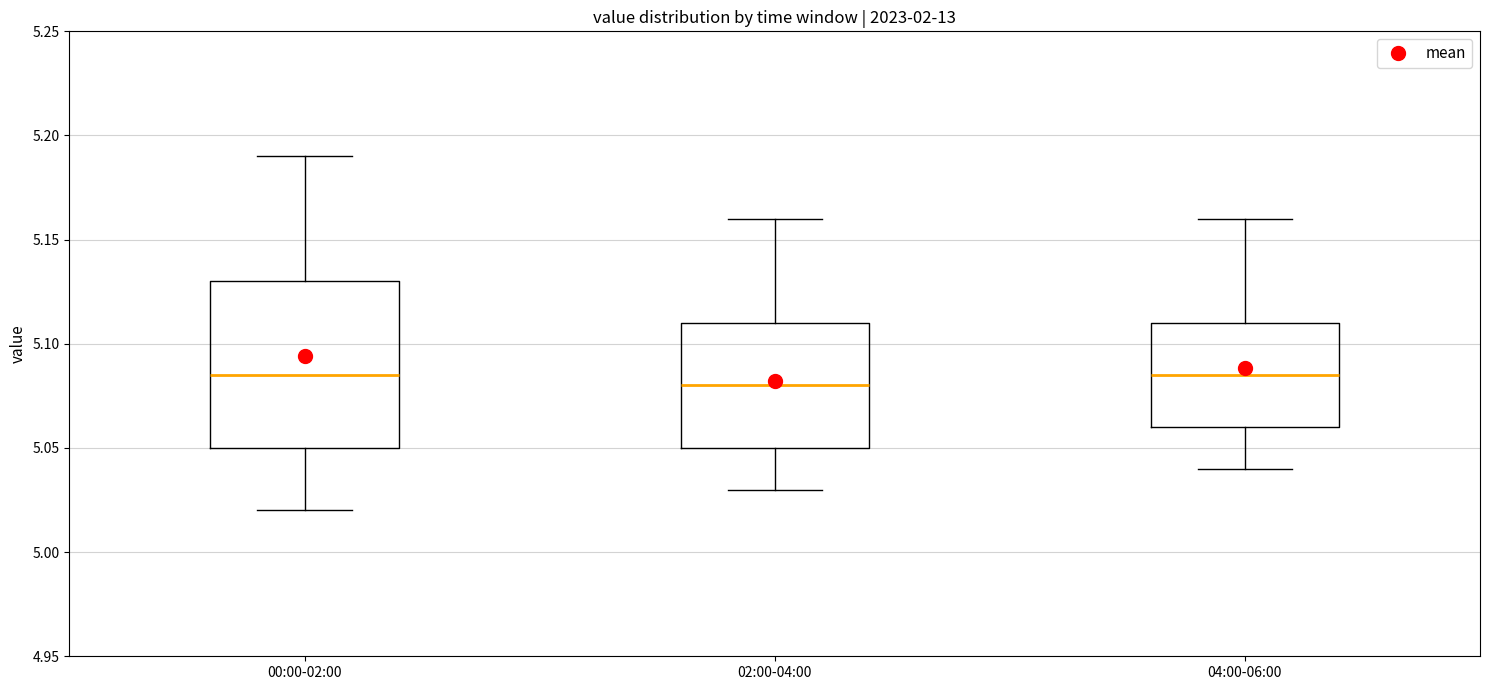

Reading left to right, transcribe this box plot: for each box, give where its median line is, the range the box spans, and where its two whiskers end, as read against the y-axis. The values are not printed on the chart, so give them approximately, as read against the axis.

00:00-02:00: median 5.085, box 5.050 to 5.130, whiskers 5.020 to 5.190
02:00-04:00: median 5.080, box 5.050 to 5.110, whiskers 5.030 to 5.160
04:00-06:00: median 5.085, box 5.060 to 5.110, whiskers 5.040 to 5.160